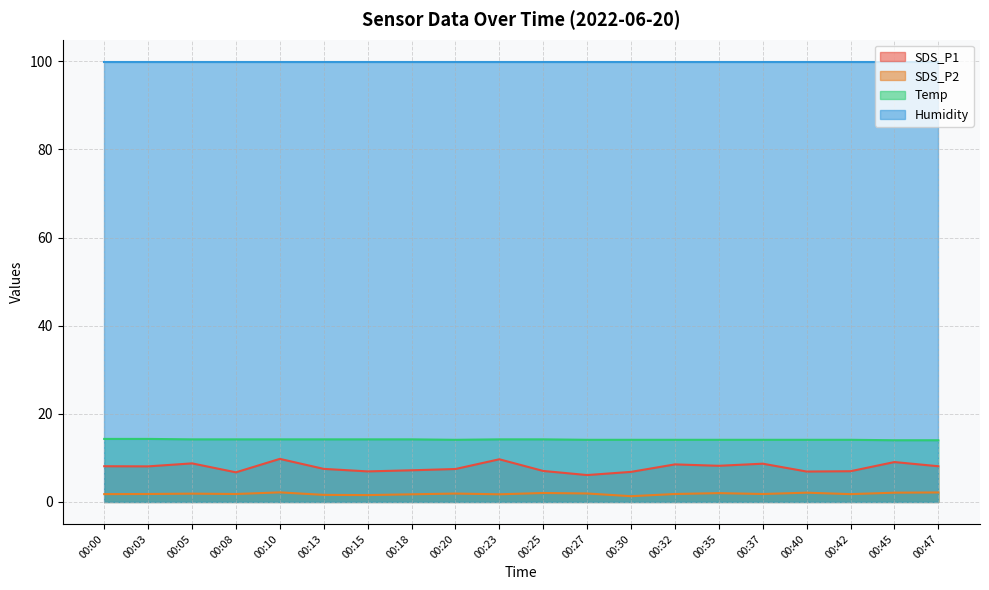

What is the value of the SDS_P2 point at the 7th from the left?

1.6